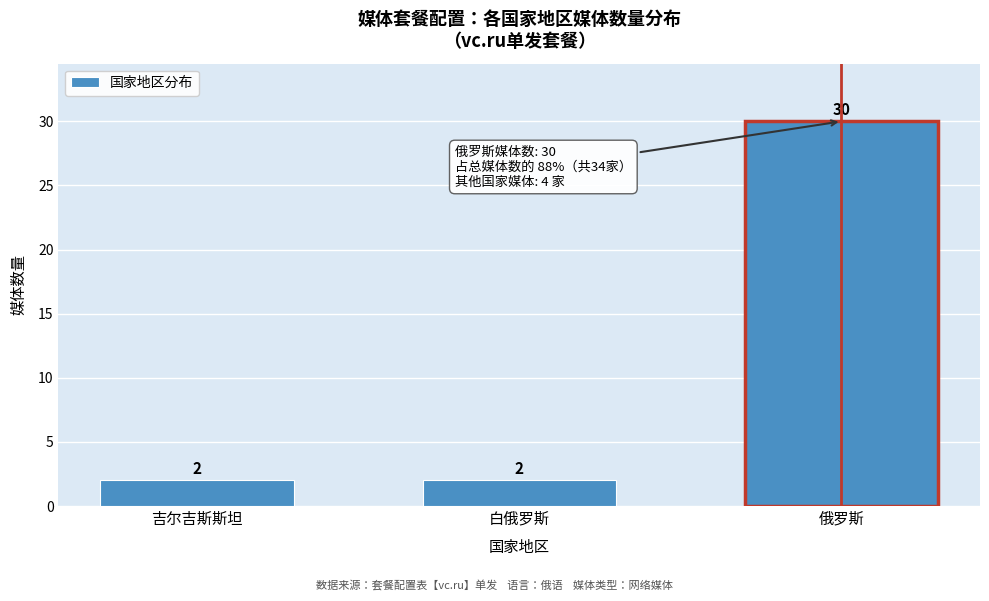

Reading left to right, what are all the values shown in this chart?

吉尔吉斯斯坦=2	白俄罗斯=2	俄罗斯=30